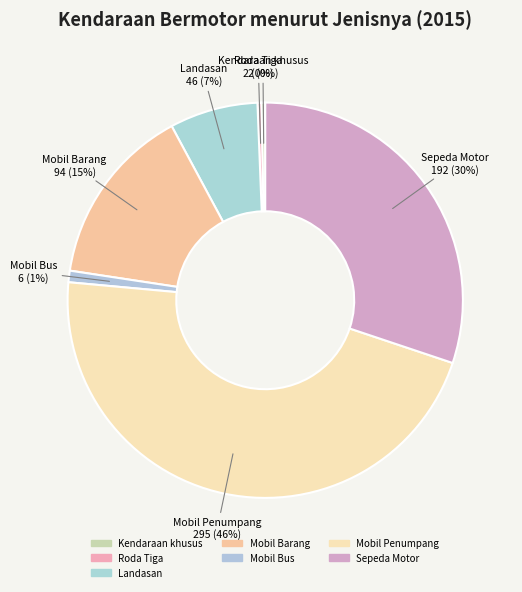

How many segments does this pie chart have?

7